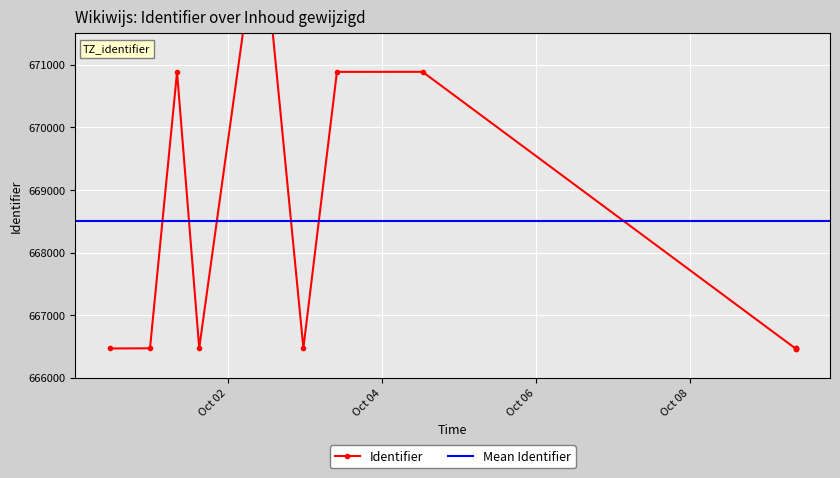

What is the minimum value shown in the chart?

666467